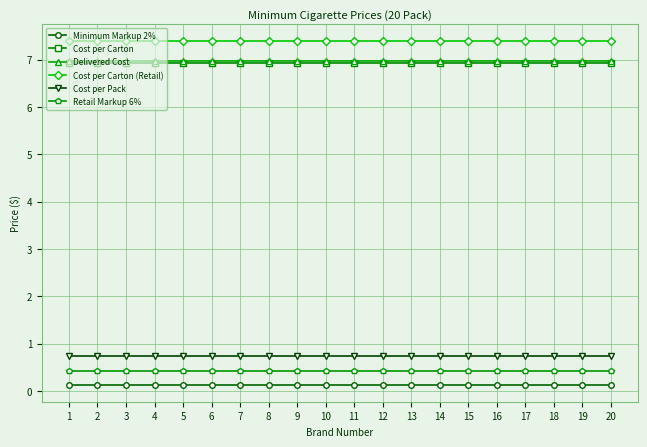

How many lines are shown in the chart?

6